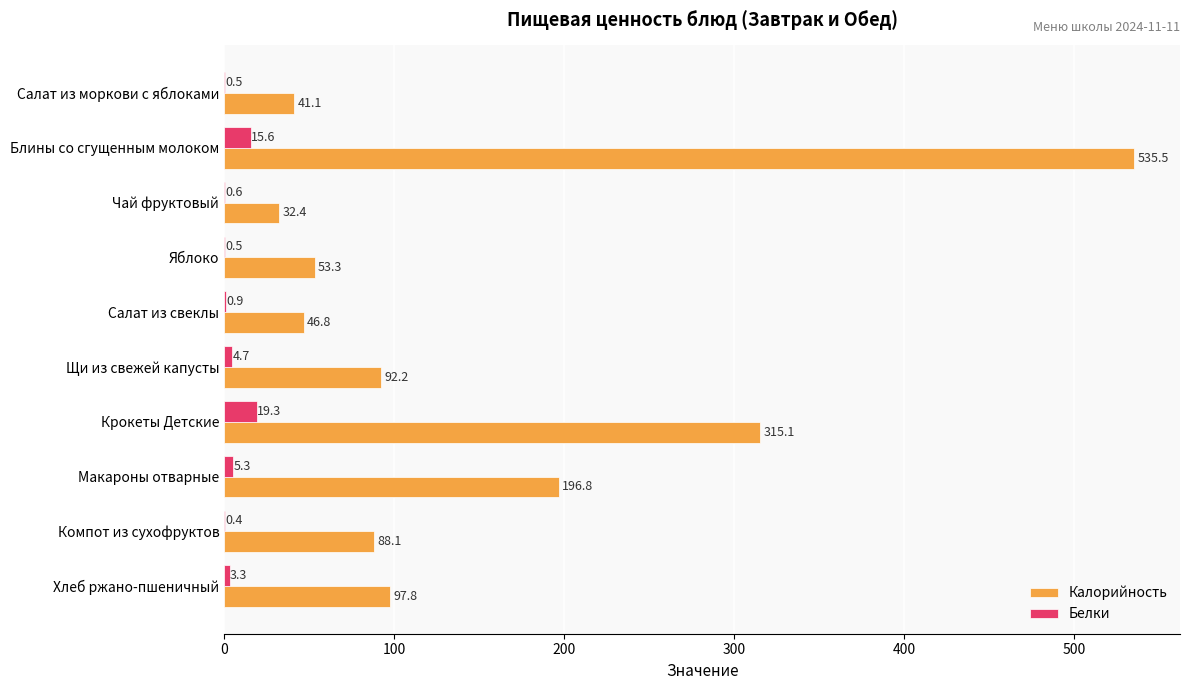

Is the value of Калорийность at Чай фруктовый greater than the value of Белки at Крокеты Детские?

Yes